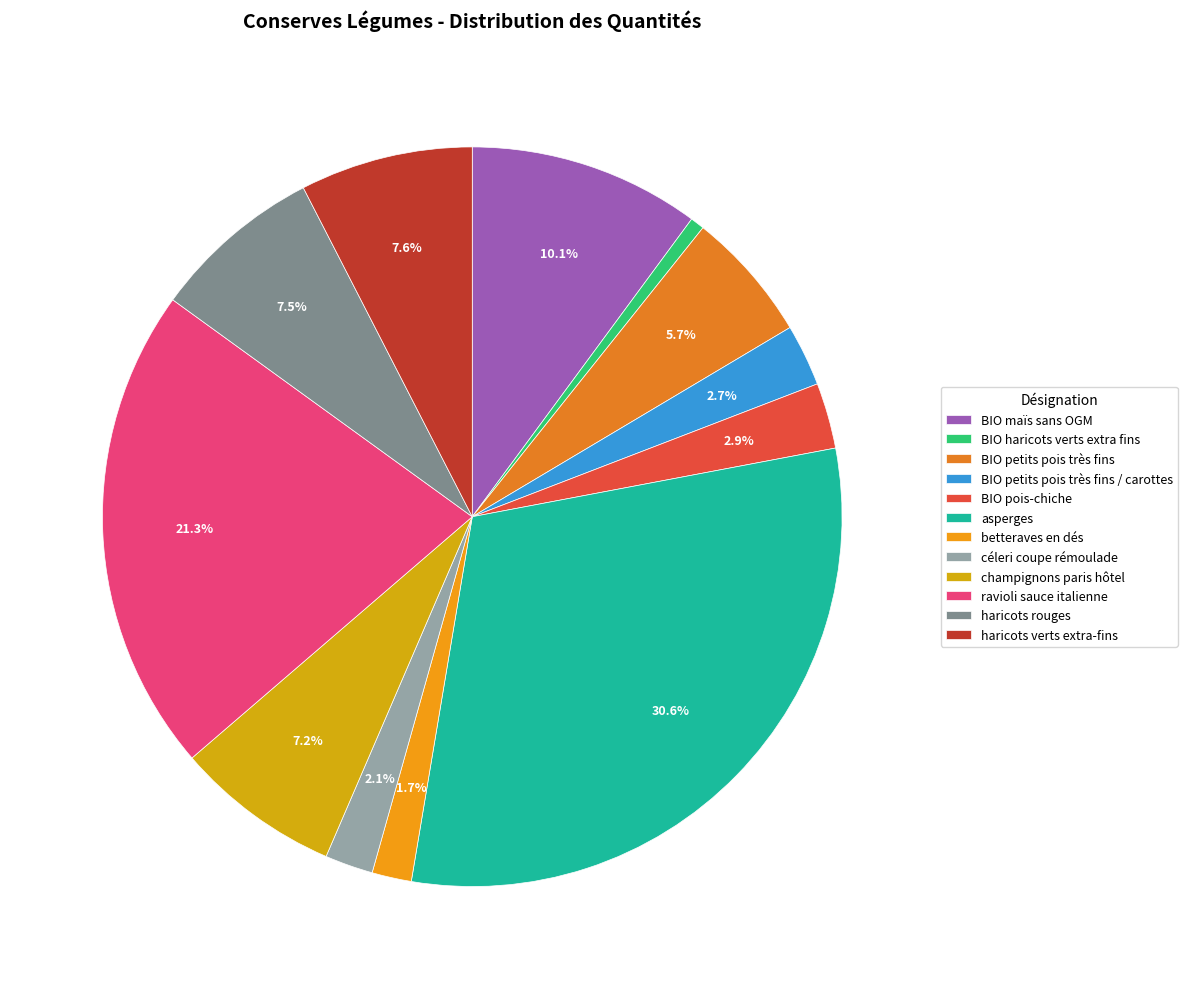

To the nearest percent, what is the combined percentage of BIO maïs sans OGM and BIO petits pois très fins?

16%